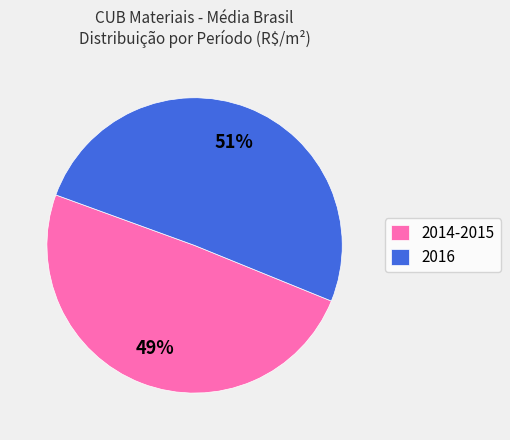

Approximately how many times larger is the value at 2014-2015 compared to 2016?

1.0